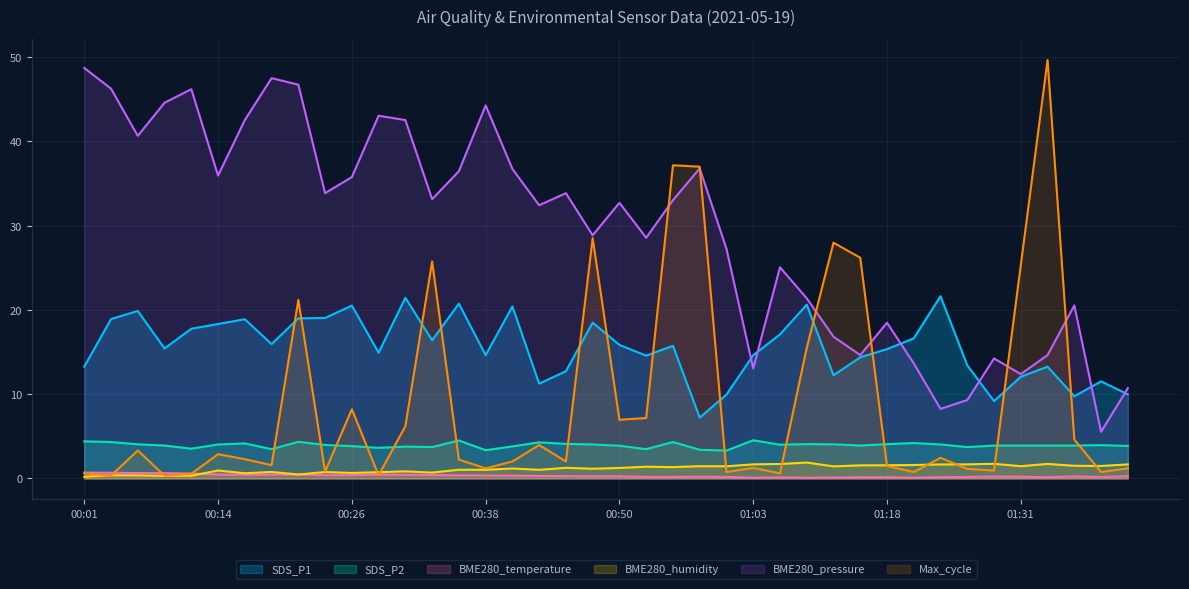

Which series changed the most between 00:14 and 00:38?

BME280_pressure